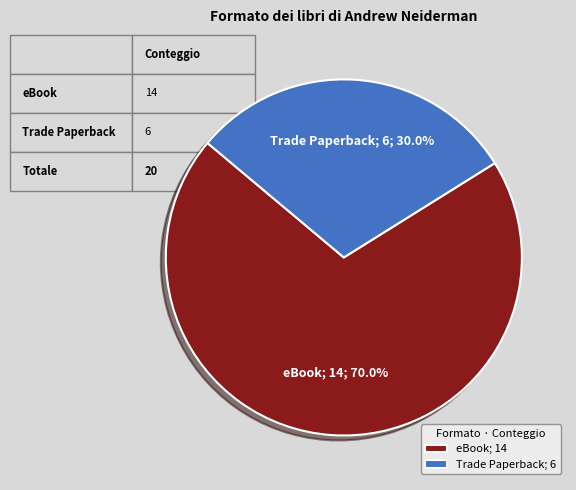

What is the ratio of the value at Trade Paperback to the value at eBook?

0.4